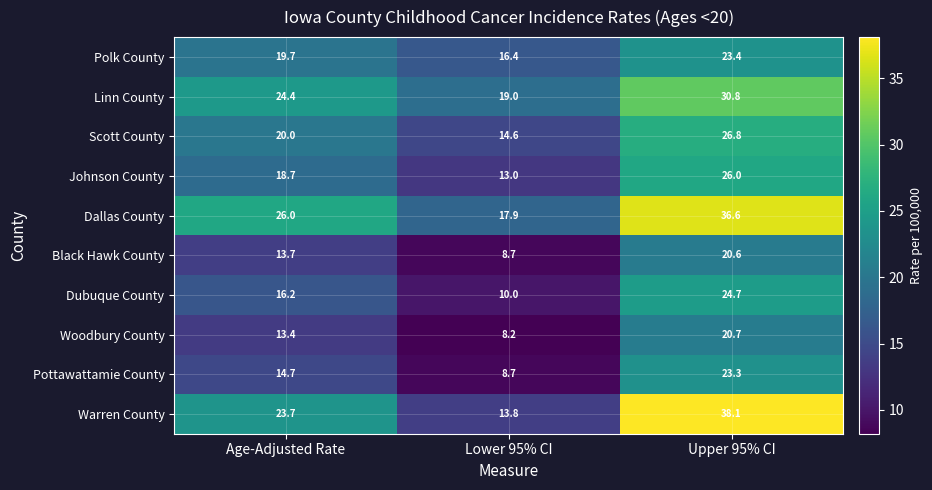

Between Age-Adjusted Rate and Lower 95% CI, which series saw the biggest shift?

Warren County